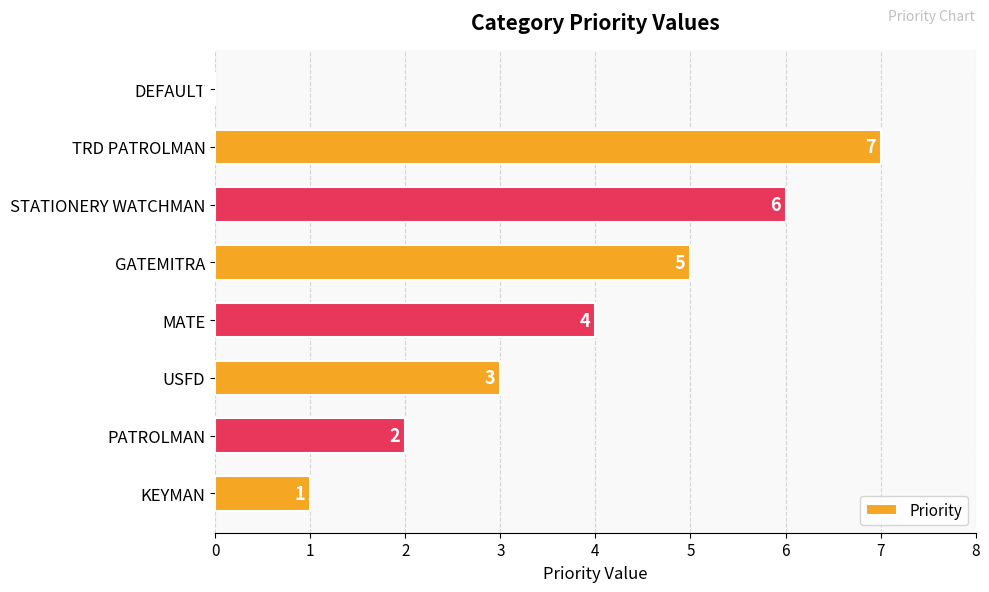

What is the maximum value shown in the chart?

7